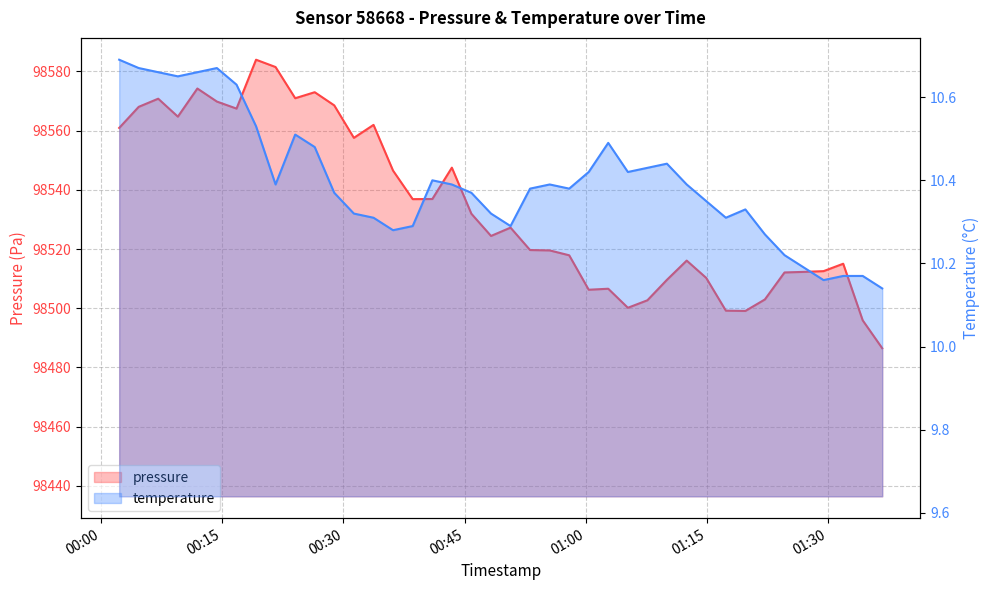

What is the average value of the pressure series?

98534.2